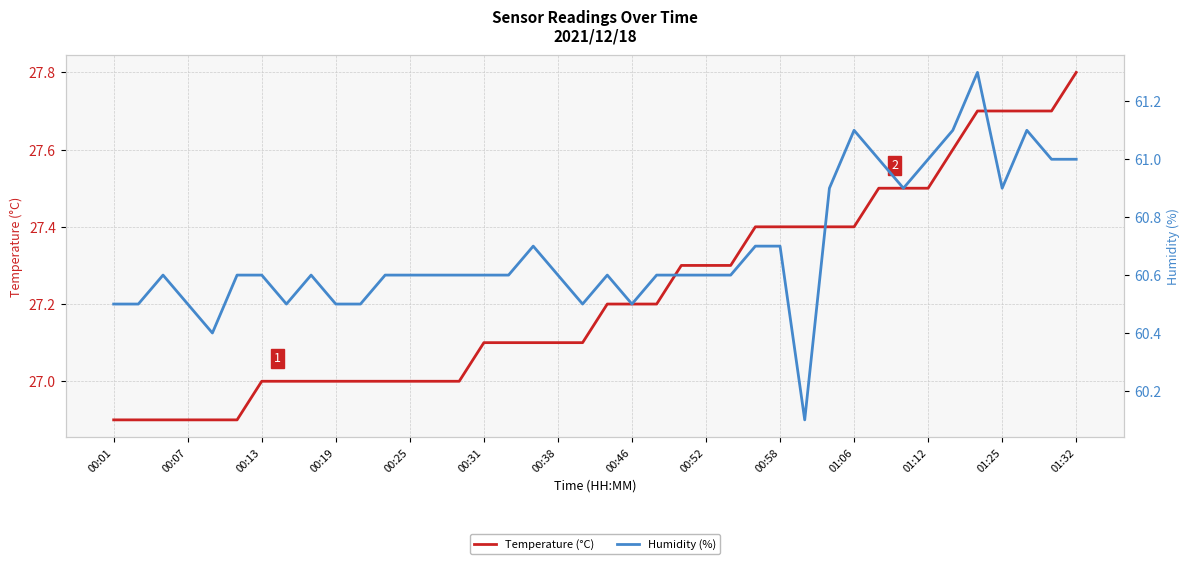

What is the highest value of the Temperature (°C) series?

27.8